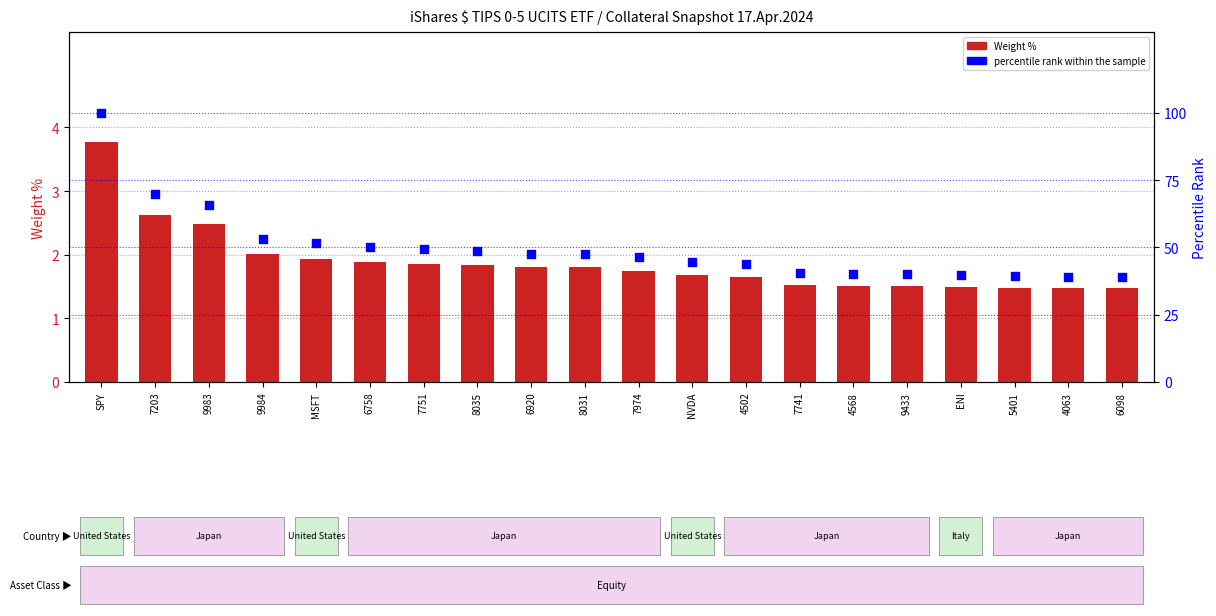

Which series has the largest total across all categories?

percentile rank within the sample